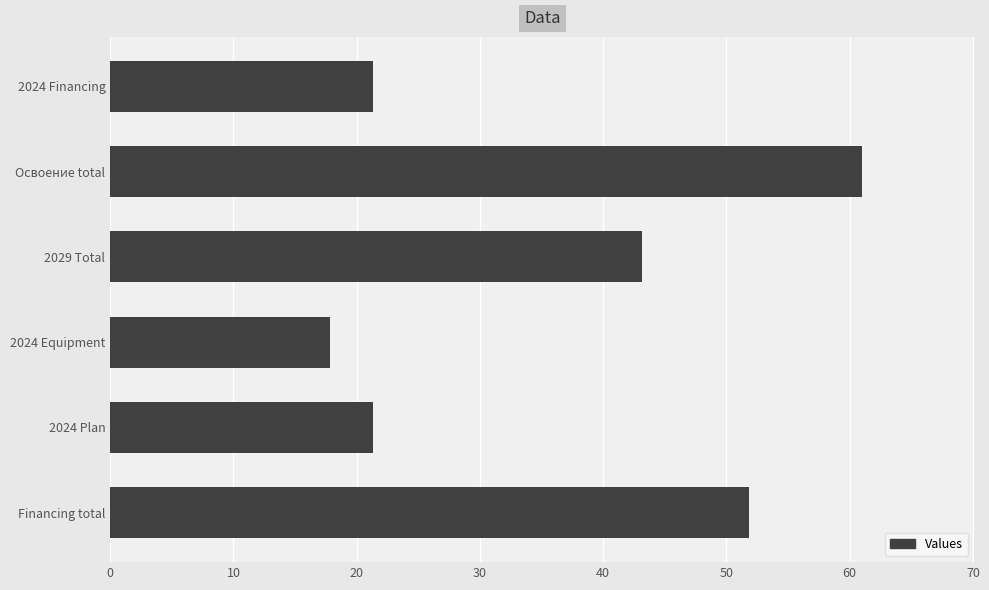

At which category does the chart reach its minimum across all series?

2024 Equipment